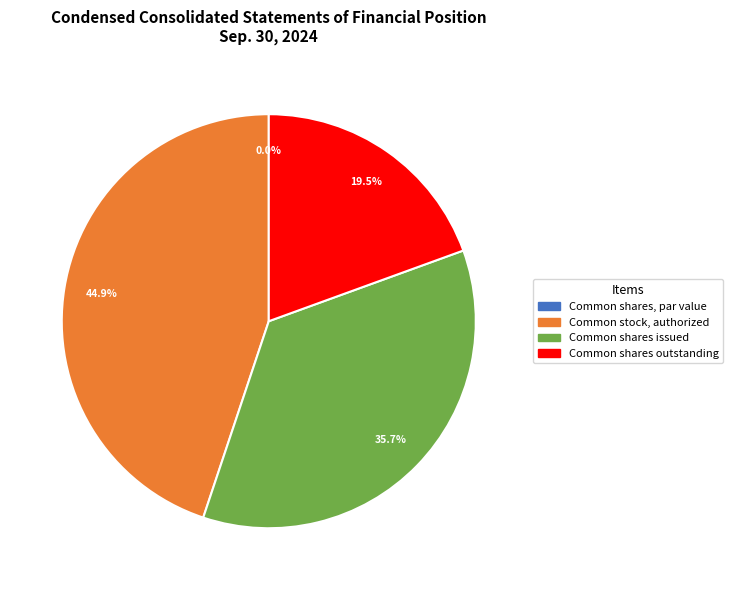

Count the number of slices in the pie.

4